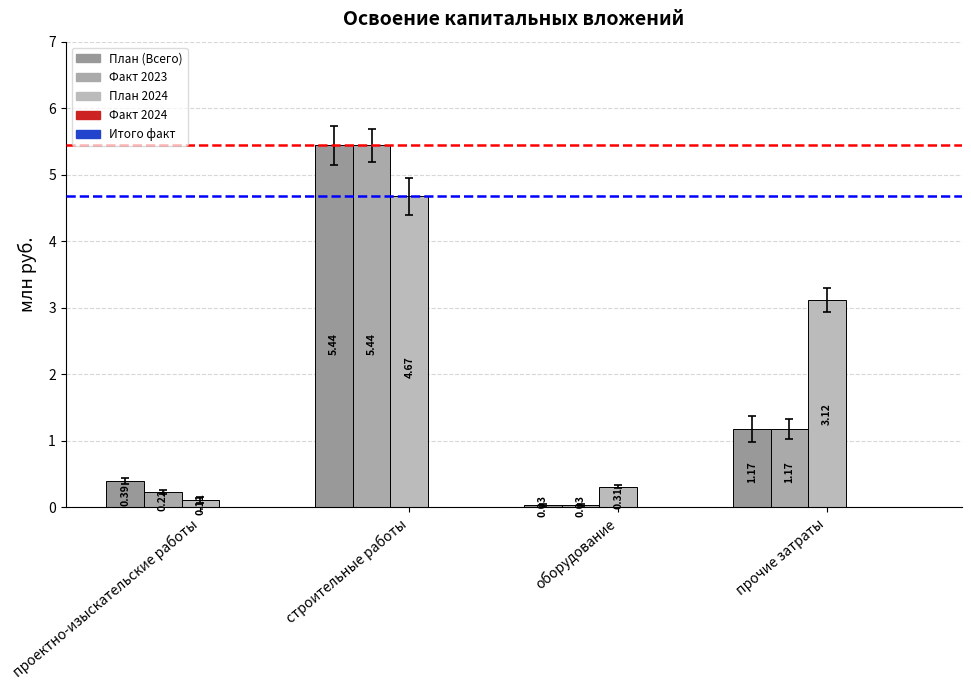

What is the difference between the maximum and minimum values in the Факт 2023 series?

5.4